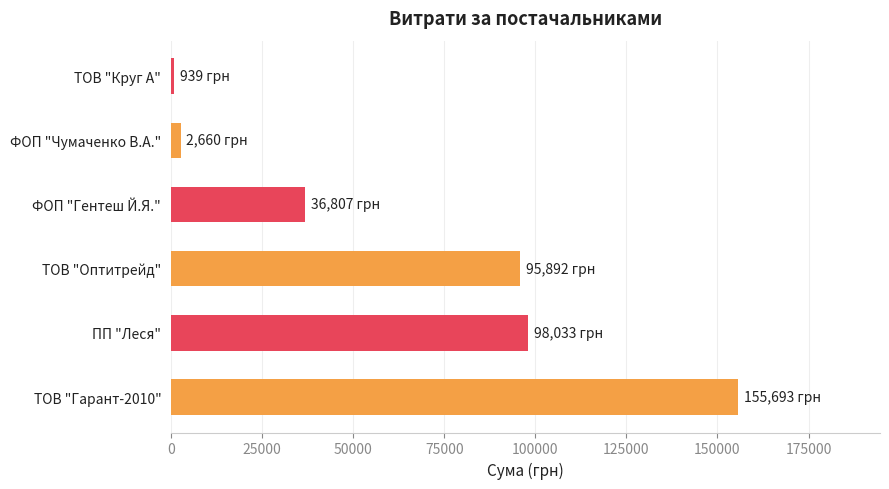

Reading bottom to top, list all the values displayed in this chart.

ТОВ "Гарант-2010"=155692.9	ПП "Леся"=98032.9	ТОВ "Оптитрейд"=95891.7	ФОП "Гентеш Й.Я."=36807.2	ФОП "Чумаченко В.А."=2660.0	ТОВ "Круг А"=938.9